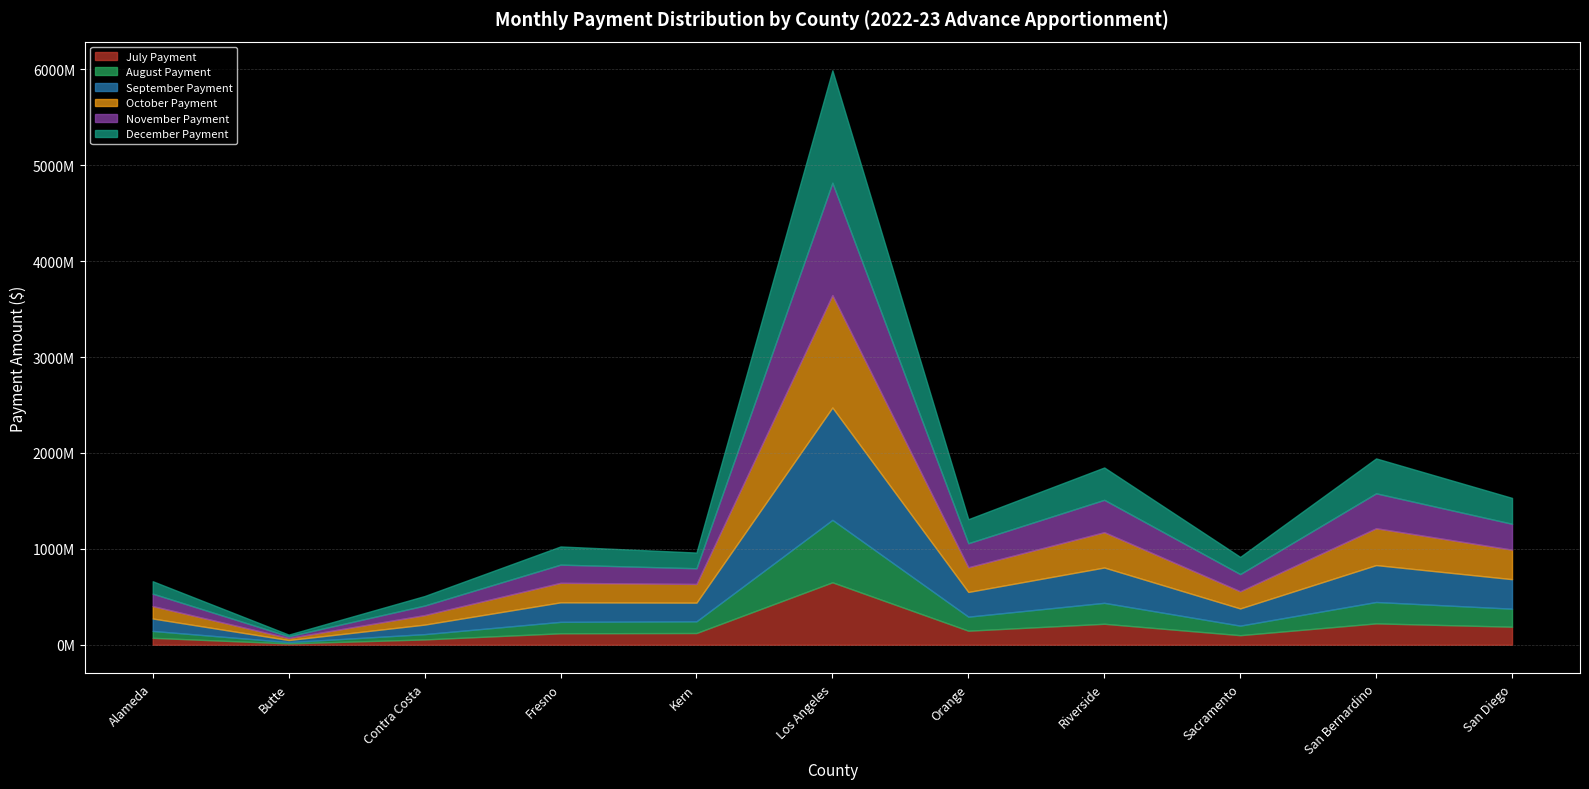

Which label corresponds to the smallest value in the chart?

Butte